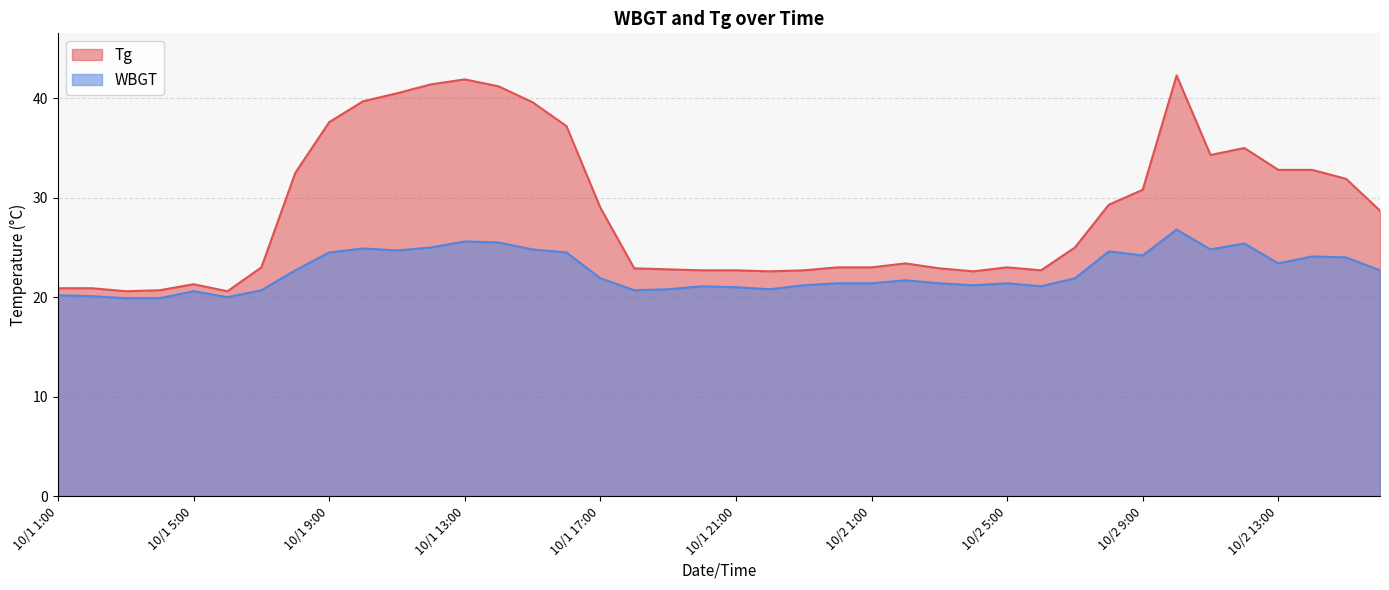

List the series in order of their overall mean, lowest first.

WBGT, Tg